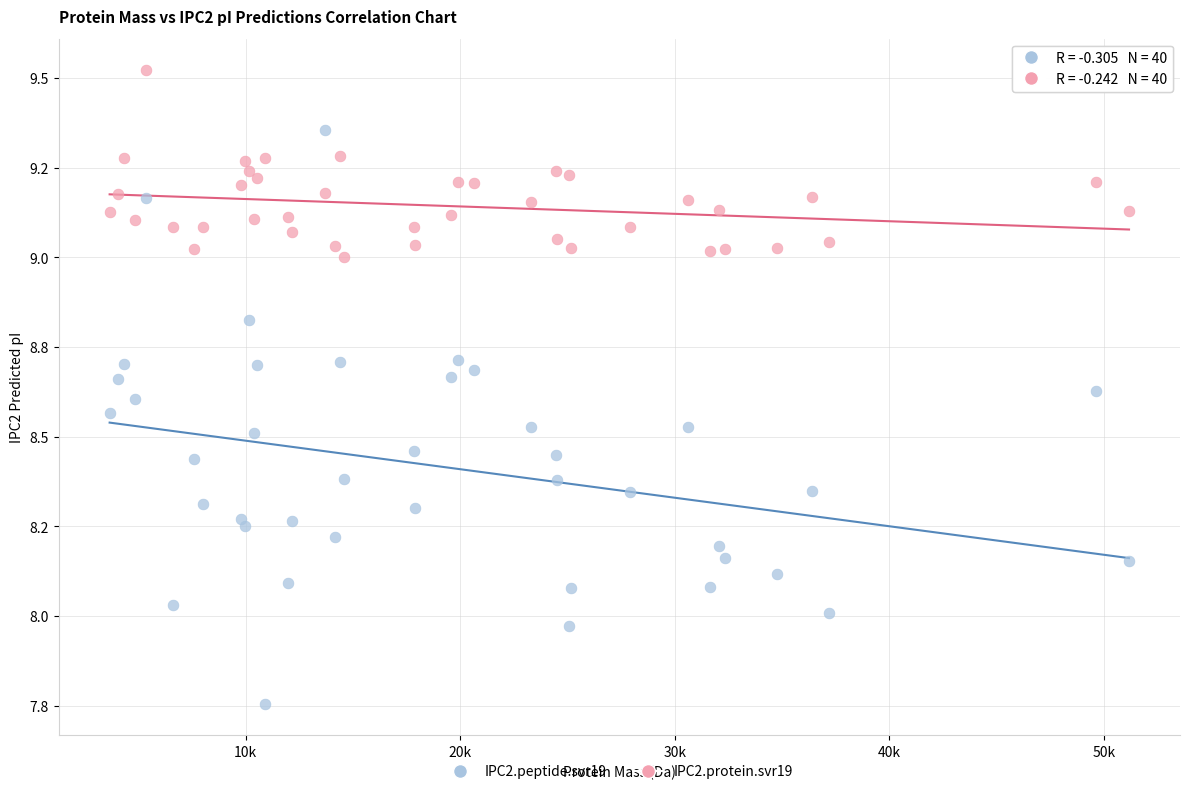

What are all the series names shown in the legend?

IPC2.peptide.svr19, IPC2.protein.svr19